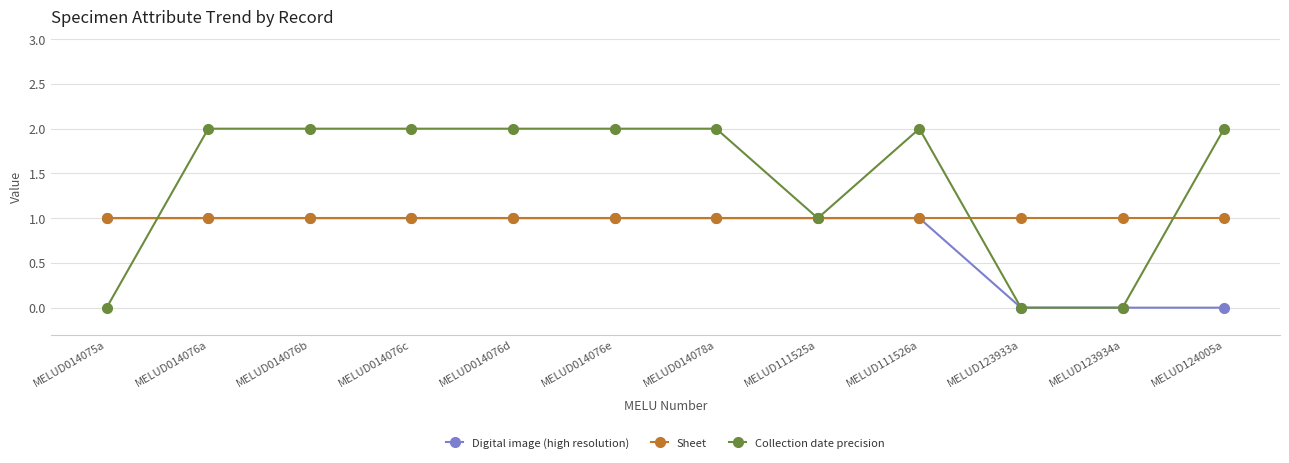

Which series has the largest total across all categories?

Collection date precision